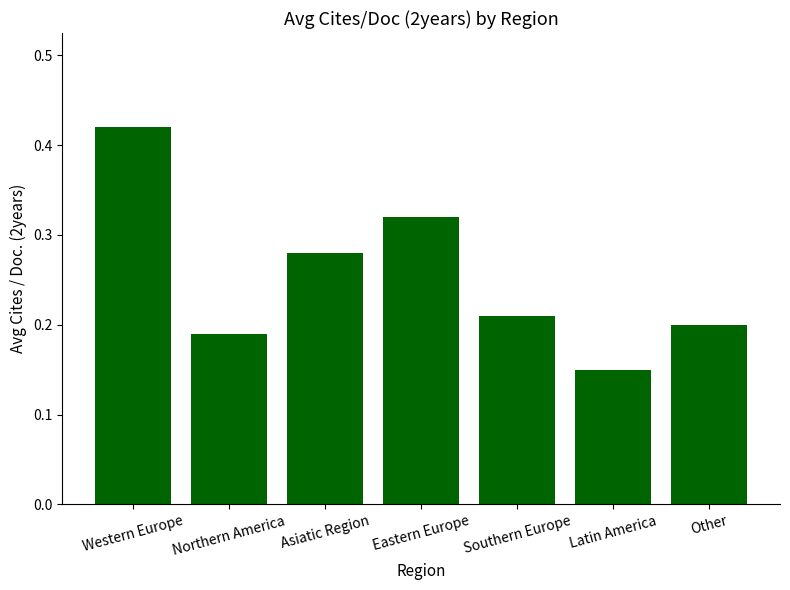

At which category does the chart reach its peak across all series?

Western Europe